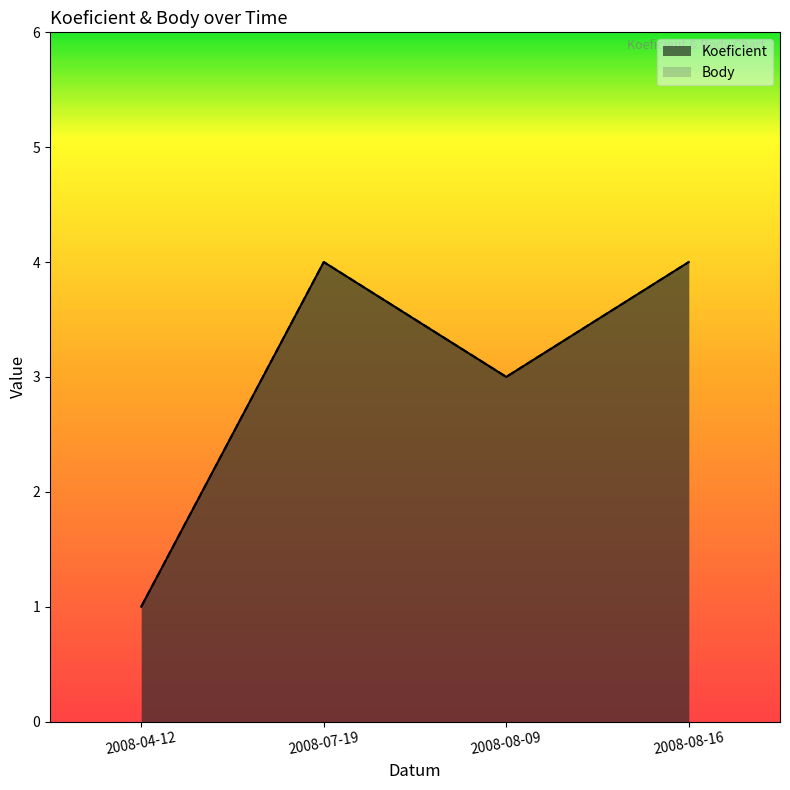

Is it true that Body equals 4 at 2008-08-16?

True